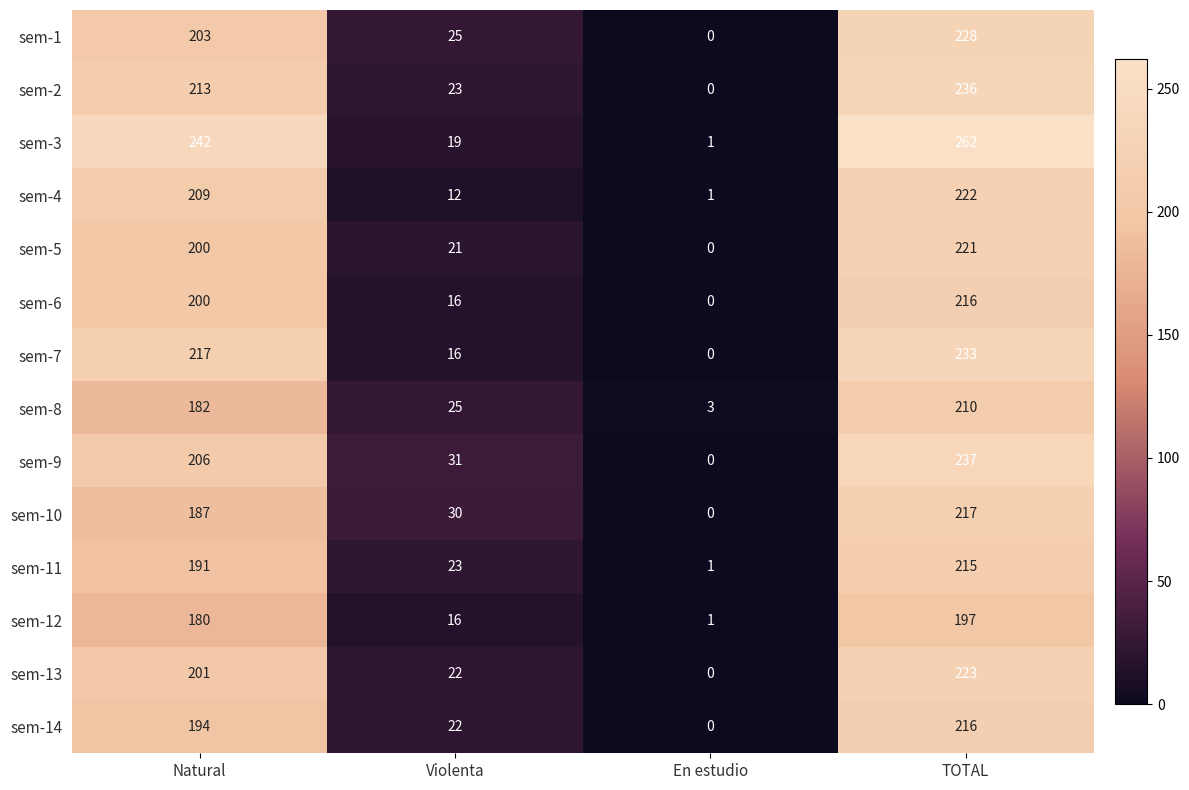

What is the difference between the highest and lowest values at Violenta?

19